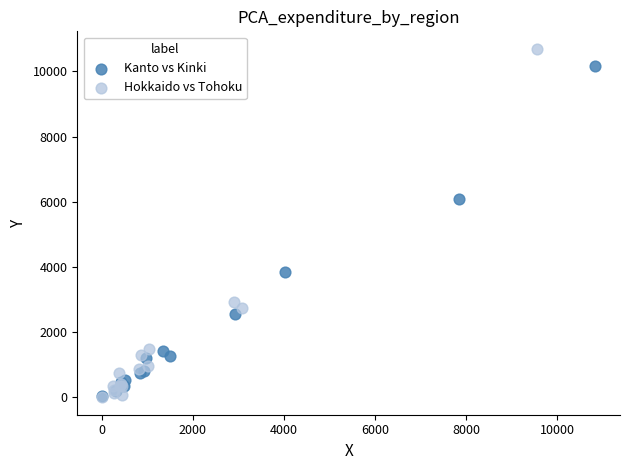

What are all the series names shown in the legend?

Kanto vs Kinki, Hokkaido vs Tohoku